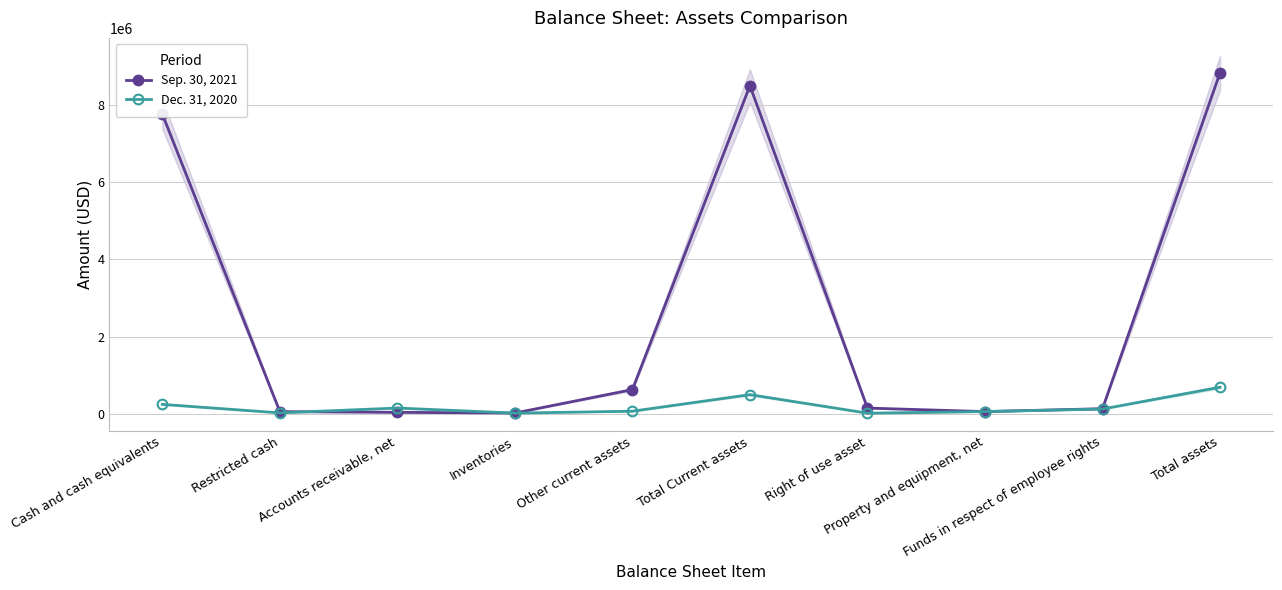

Is the value of Sep. 30, 2021 at Inventories greater than the value of Dec. 31, 2020 at Cash and cash equivalents?

No